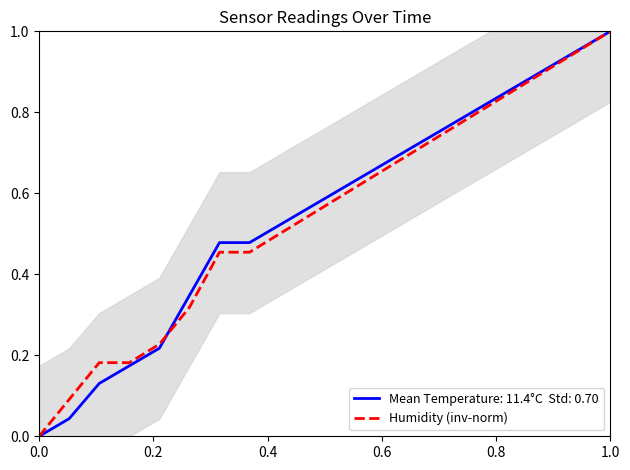

What is the difference between the maximum and minimum values?

1.0